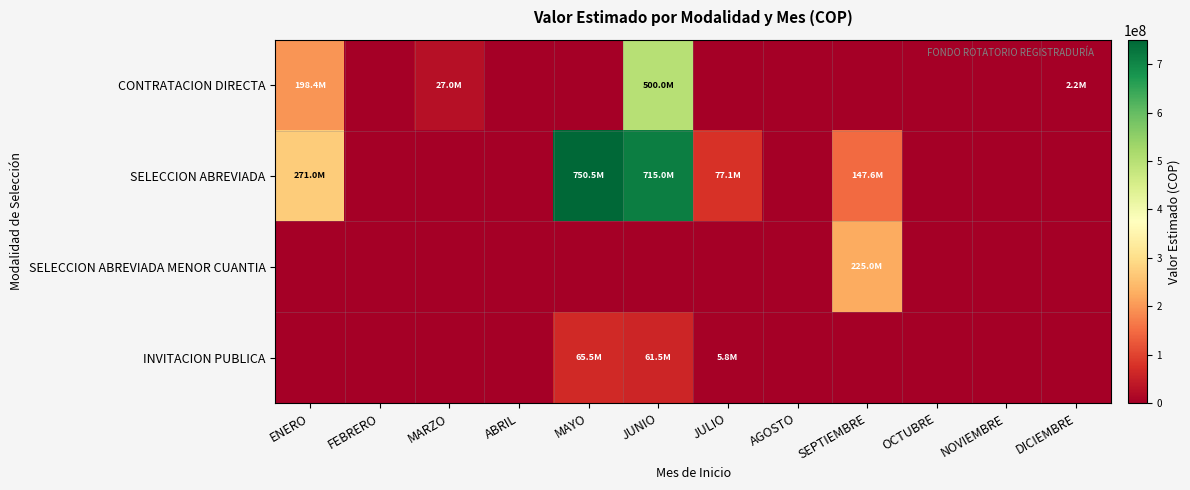

List the series in order of their peak value, lowest first.

INVITACION PUBLICA, SELECCION ABREVIADA MENOR CUANTIA, CONTRATACION DIRECTA, SELECCION ABREVIADA